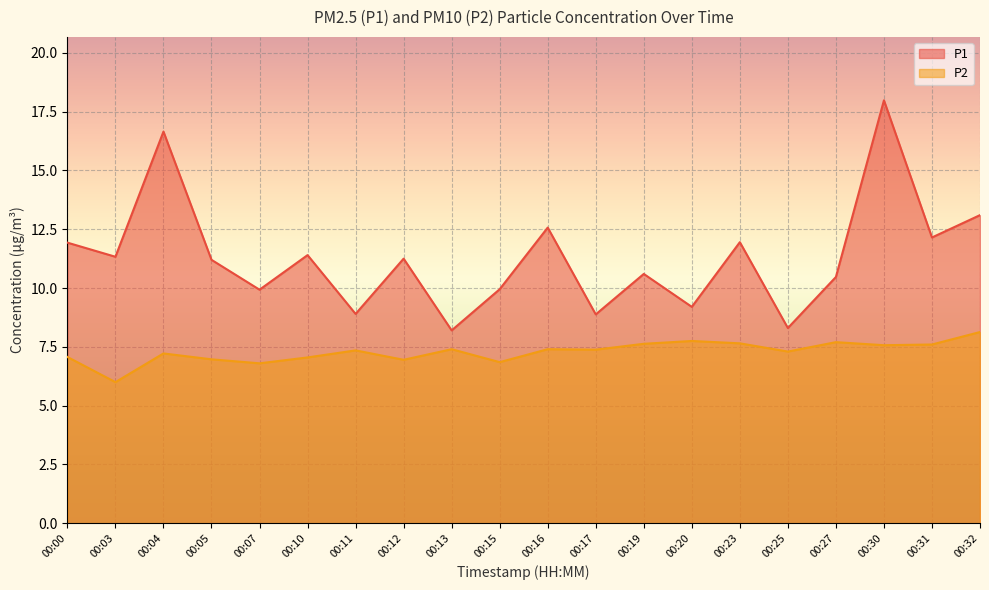

What is the sum of all P1 values?

225.9